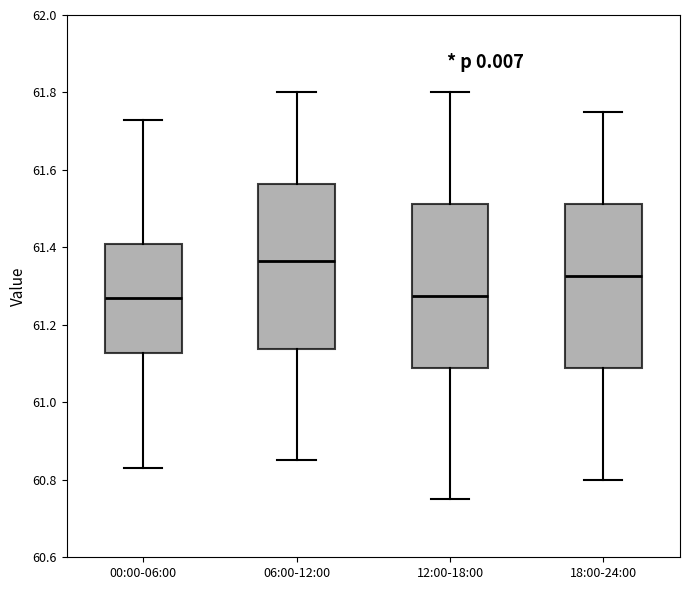

Where does the upper whisker of the box for 18:00-24:00 end on the y-axis? The values are not printed on the chart, so give them approximately, as read against the axis.

61.76